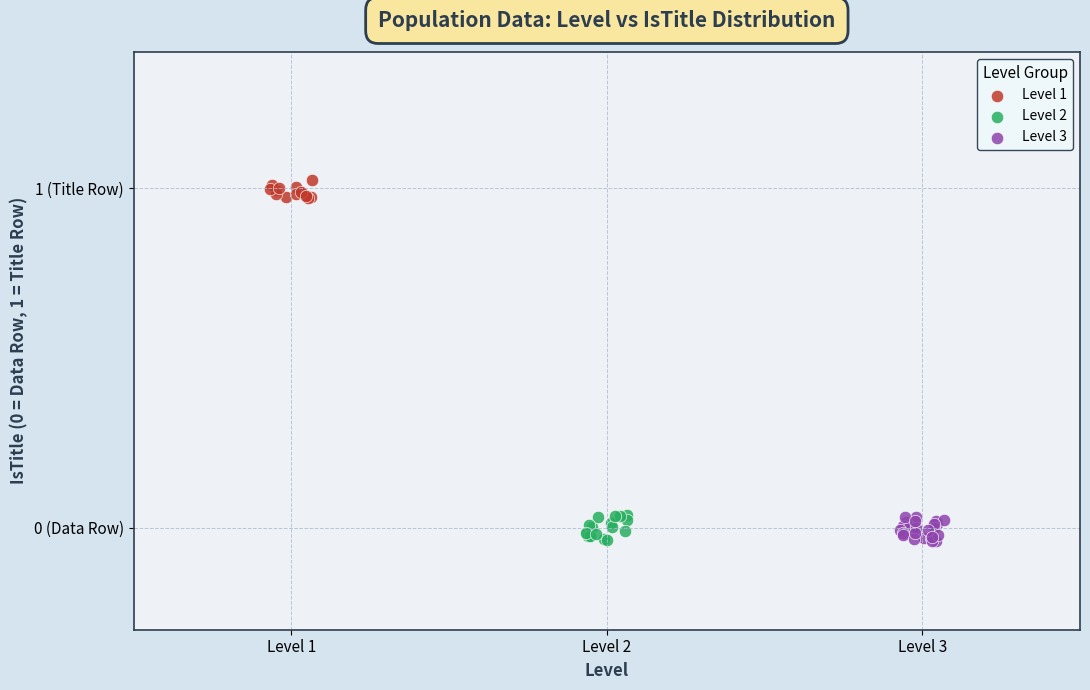

What are all the series names shown in the legend?

Level 1, Level 2, Level 3